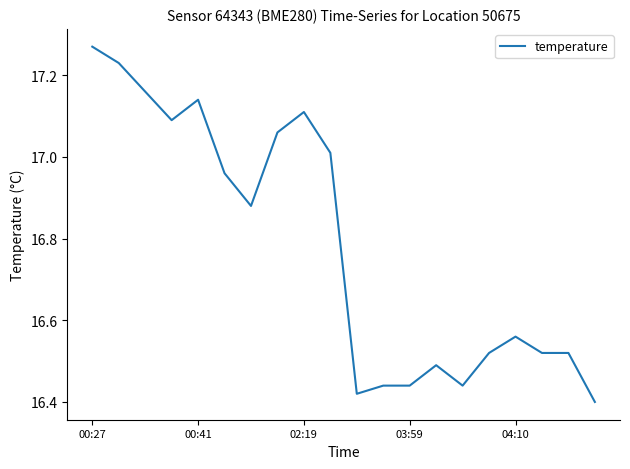

What is the difference between the maximum and minimum values?

0.9